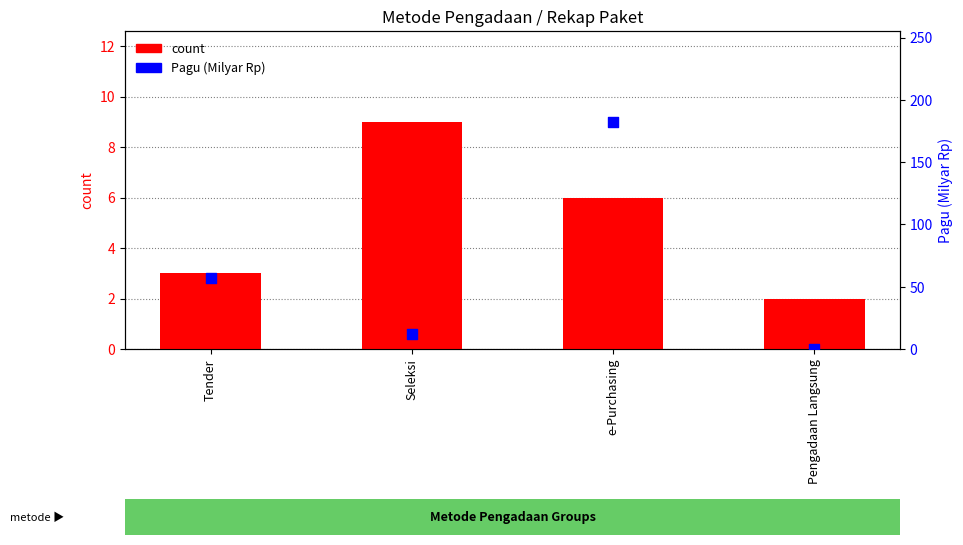

Which series contains the highest Y value?

Pagu (Milyar Rp)